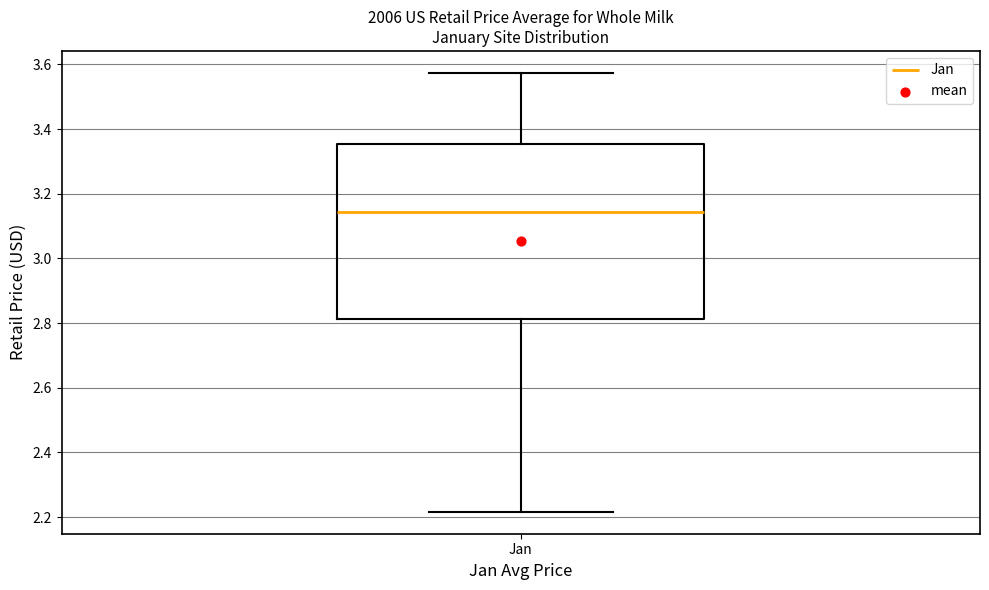

Read this box plot against the y-axis: the position of the median line, the range covered by the box, and the ends of both whiskers. The values are not printed on the chart, so give them approximately, as read against the axis.

median 3.14, box 2.82 to 3.36, whiskers 2.22 to 3.58